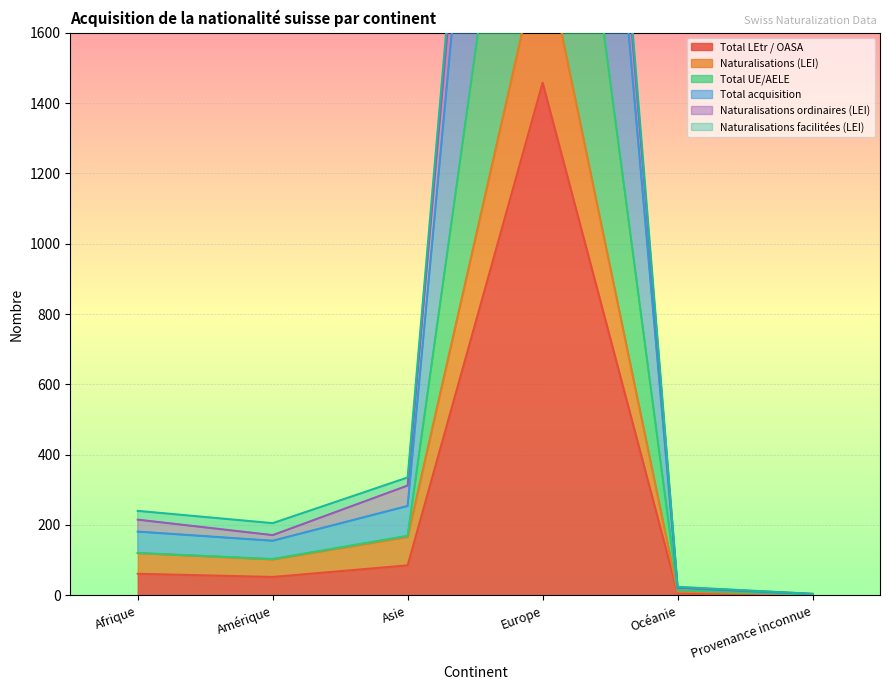

Read the Naturalisations ordinaires (LEI) value at Europe.

4774